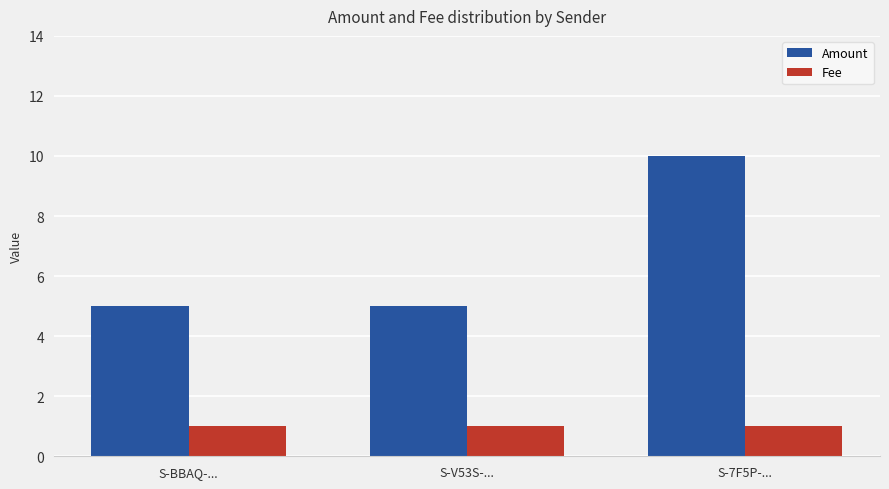

How many bars are there in each group?

2